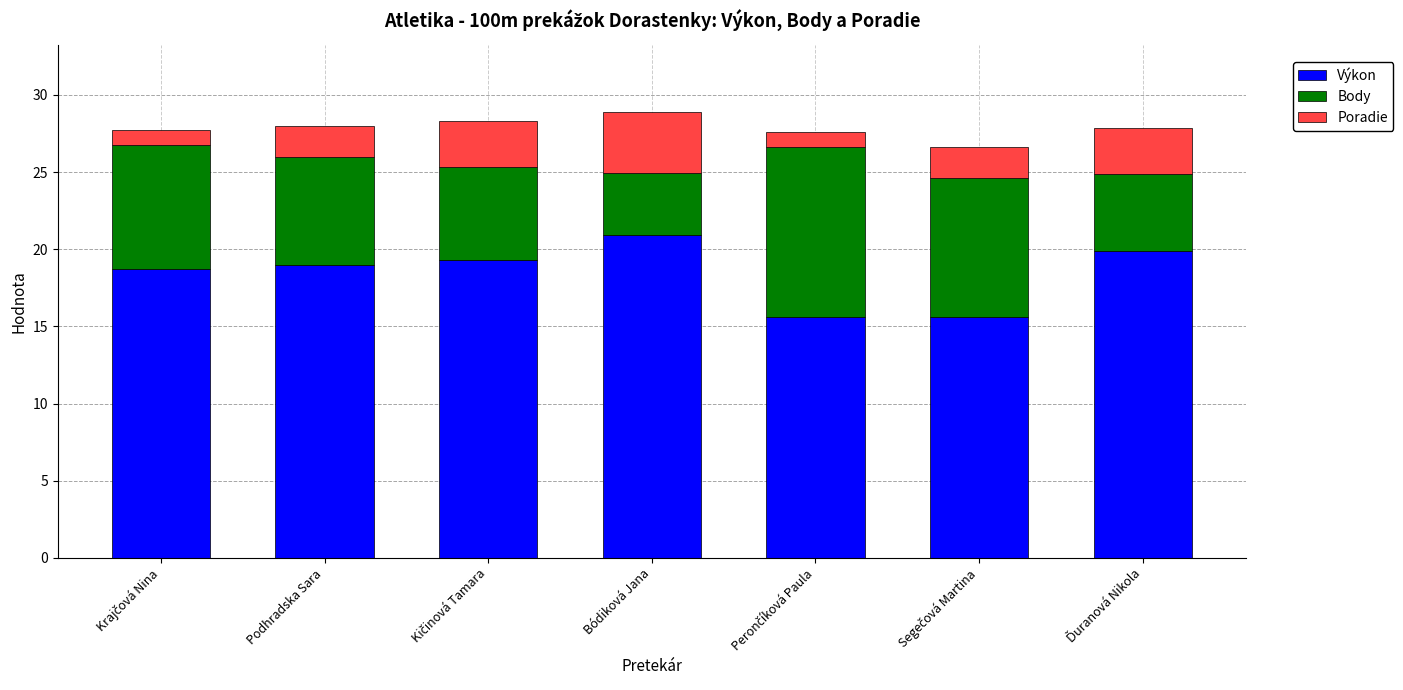

What is the highest value of the Výkon series?

20.9